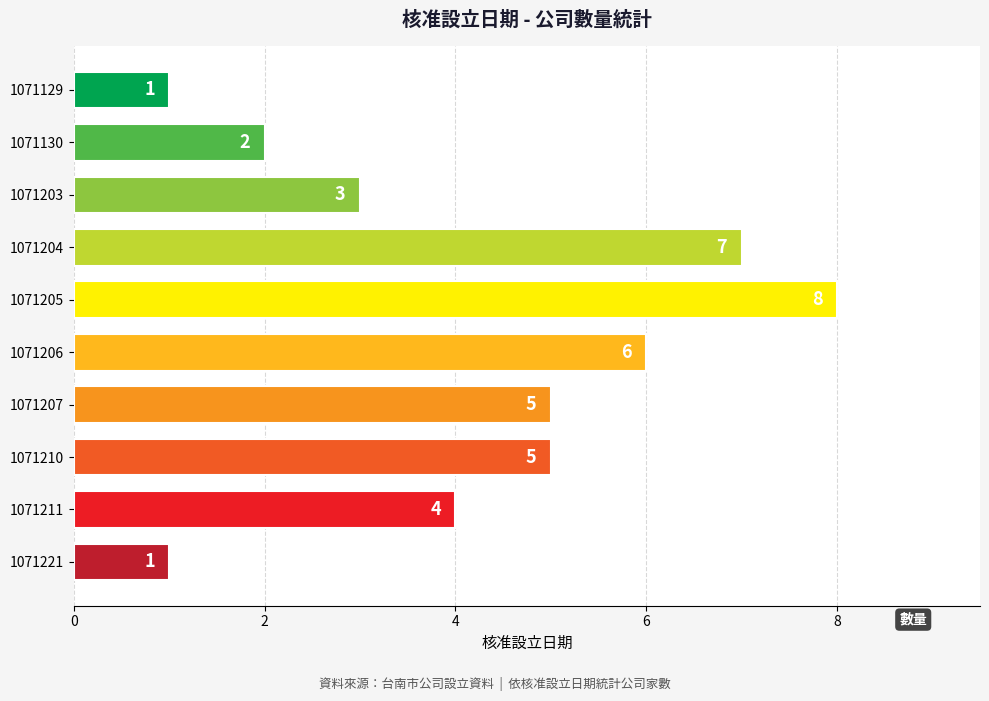

What is the value of the 2nd bar from the top?

2